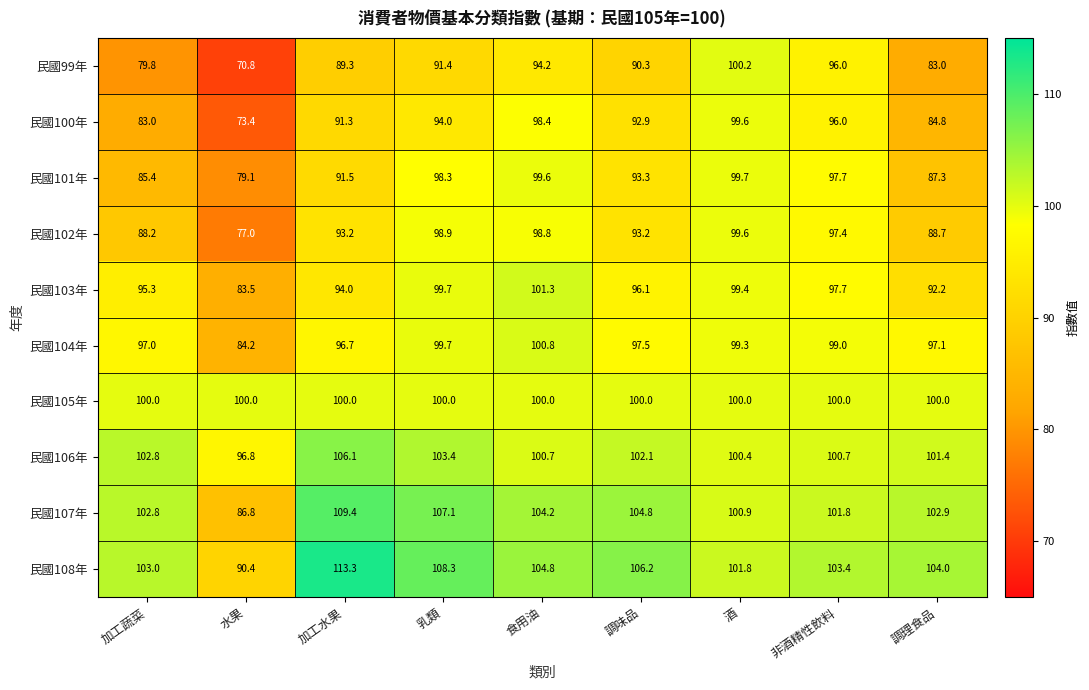

Is the value of 民國101年 at 調理食品 greater than the value of 民國100年 at 加工蔬菜?

Yes